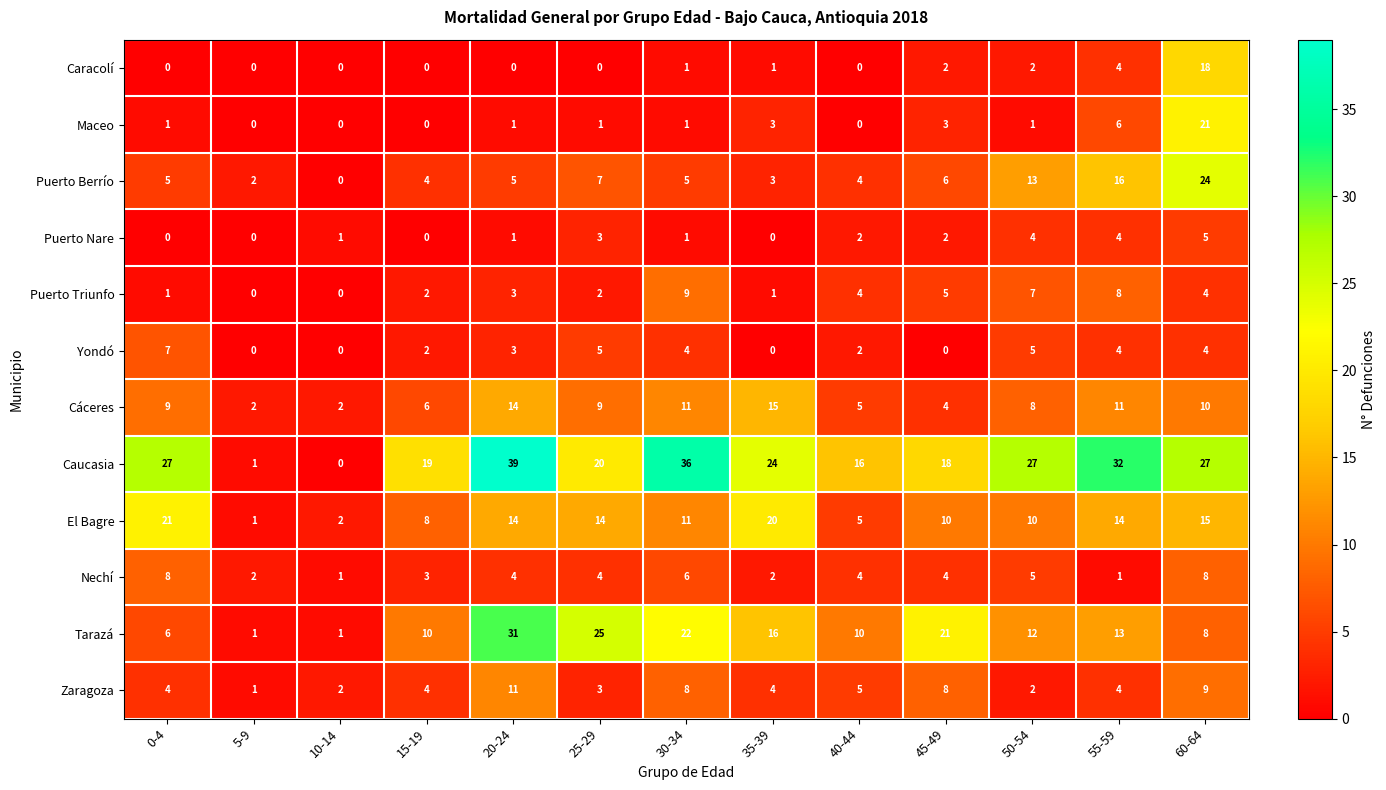

The Tarazá series shows 19 at 50-54. True or false?

False